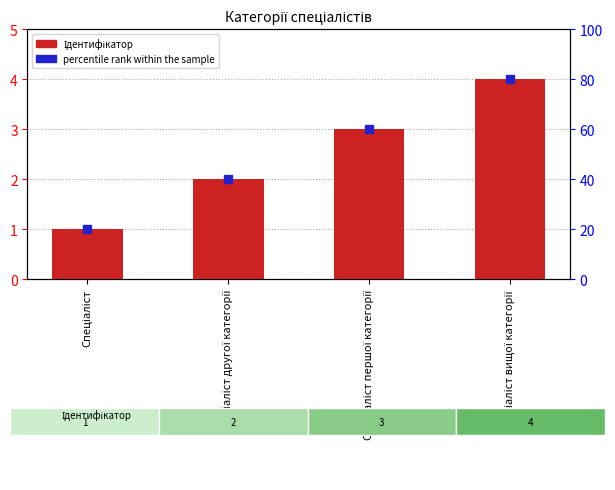

Reading right to left, extract all data points from this chart.

Спеціаліст вищої категорії=4	Спеціаліст першої категорії=3	Спеціаліст другої категорії=2	Спеціаліст=1